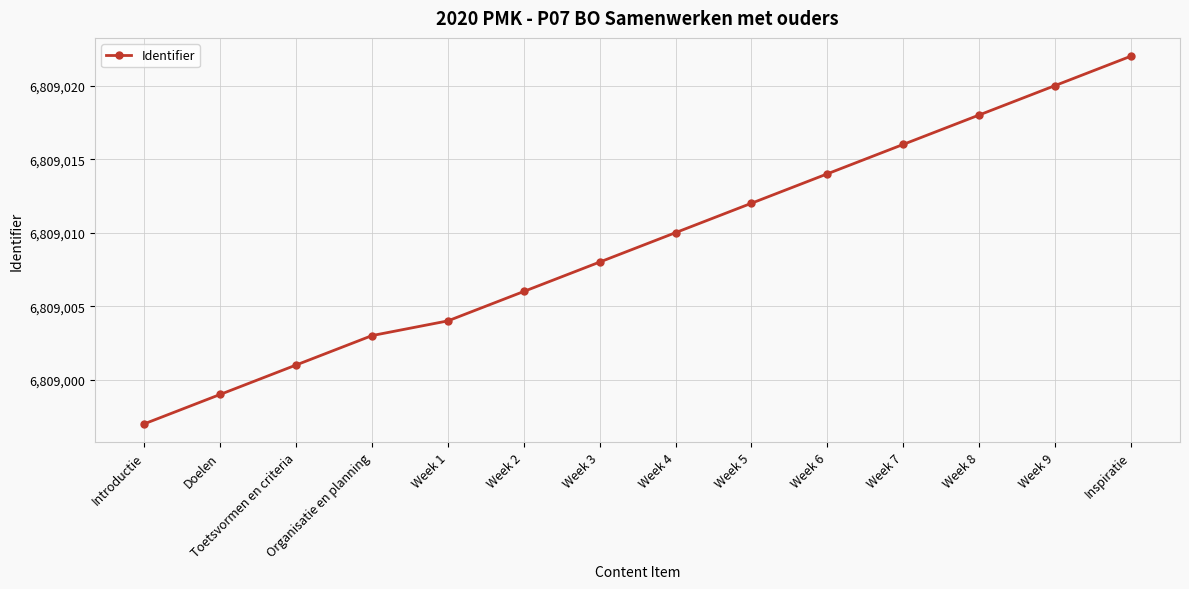

List the labels in order of value, largest first.

Inspiratie, Week 9, Week 8, Week 7, Week 6, Week 5, Week 4, Week 3, Week 2, Week 1, Organisatie en planning, Toetsvormen en criteria, Doelen, Introductie